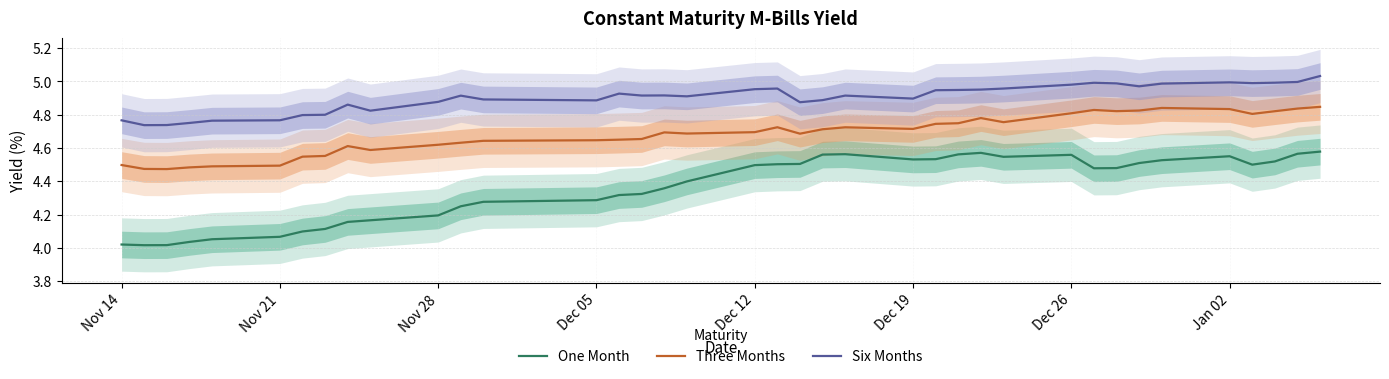

True or false: Three Months and One Month intersect in this chart.

False